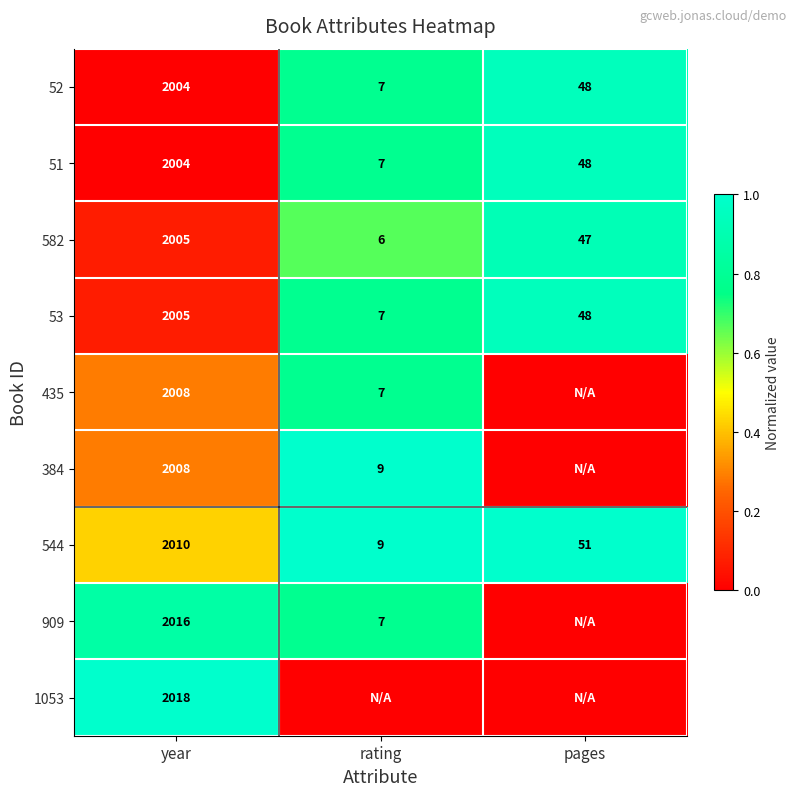

Which category has the highest value in the 544 series?

year